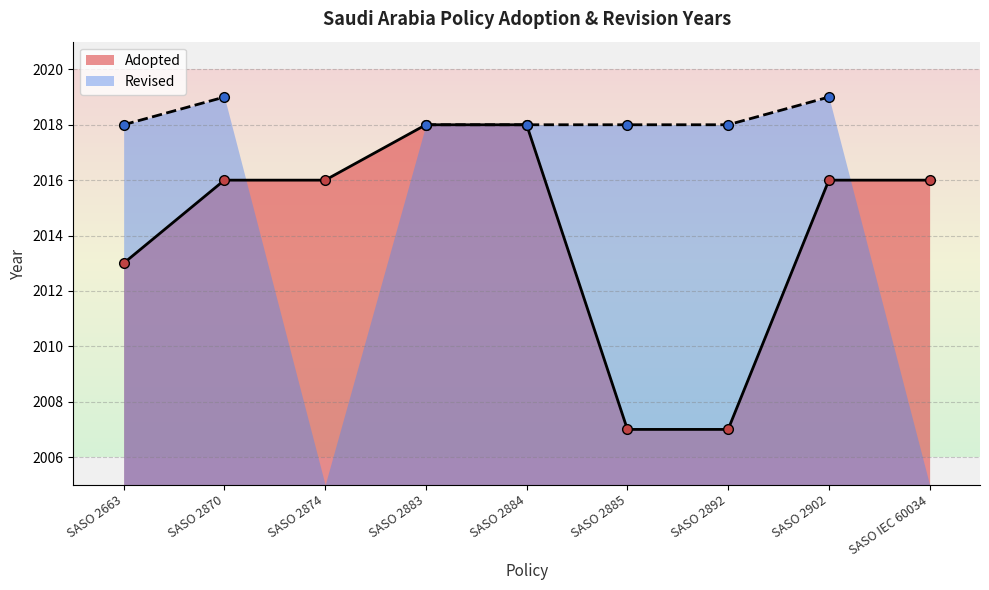

True or false: there are more than 0 points higher than both neighbors.

False